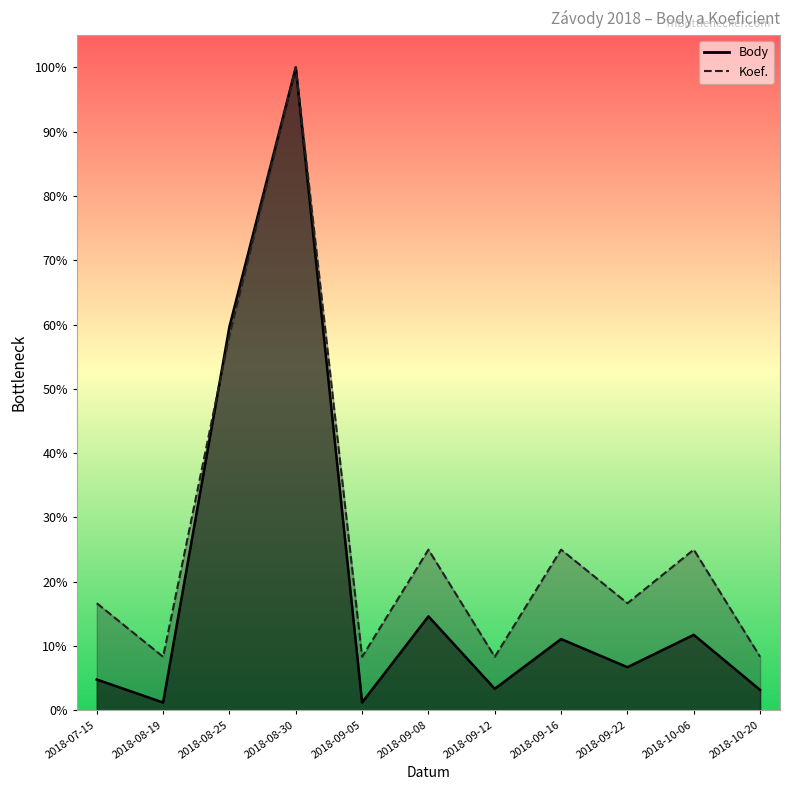

Which series changed the most between 2018-09-16 and 2018-10-20?

Koef.